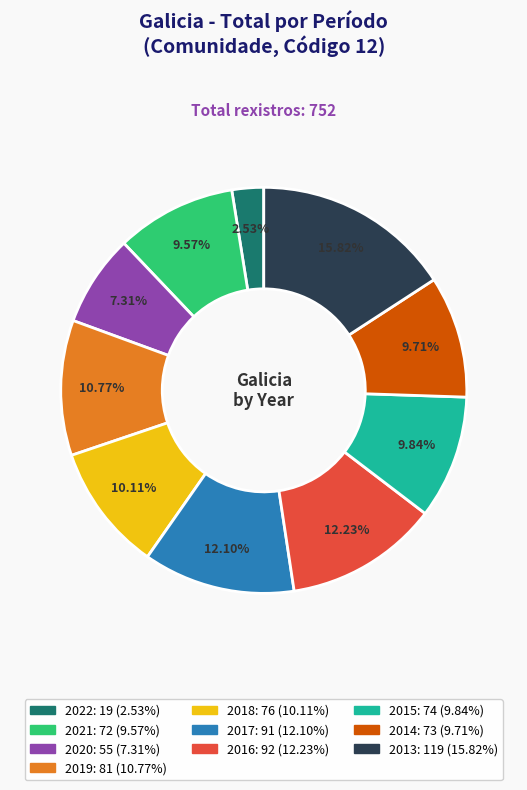

True or false: 2014 accounts for 1% of the total.

False